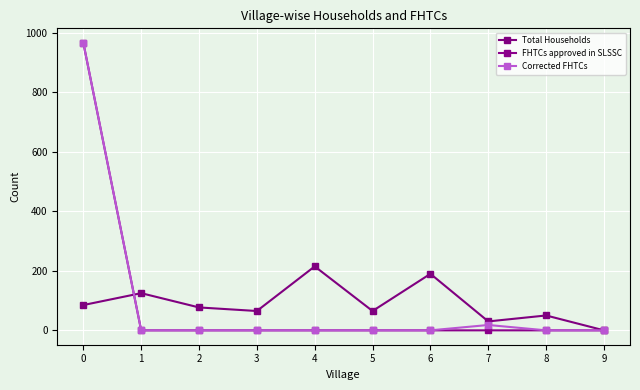

Which has a higher value, 6 or 5?

6